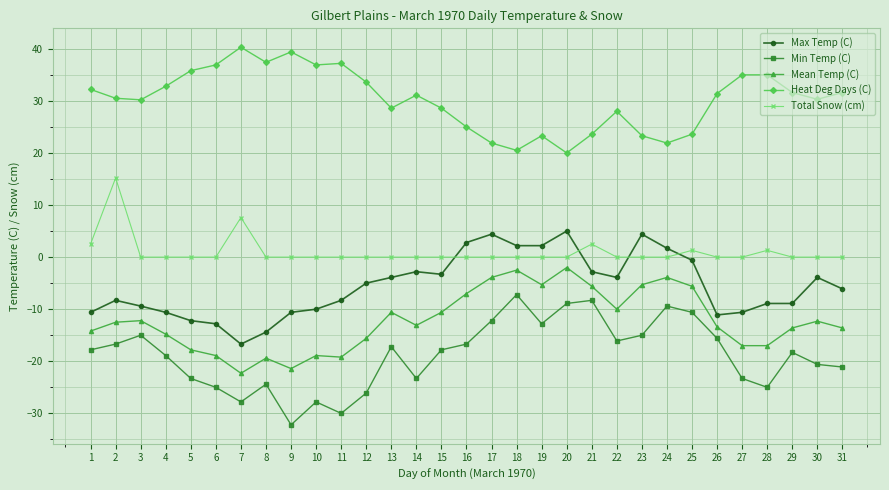

How many categories are shown in the chart?

31